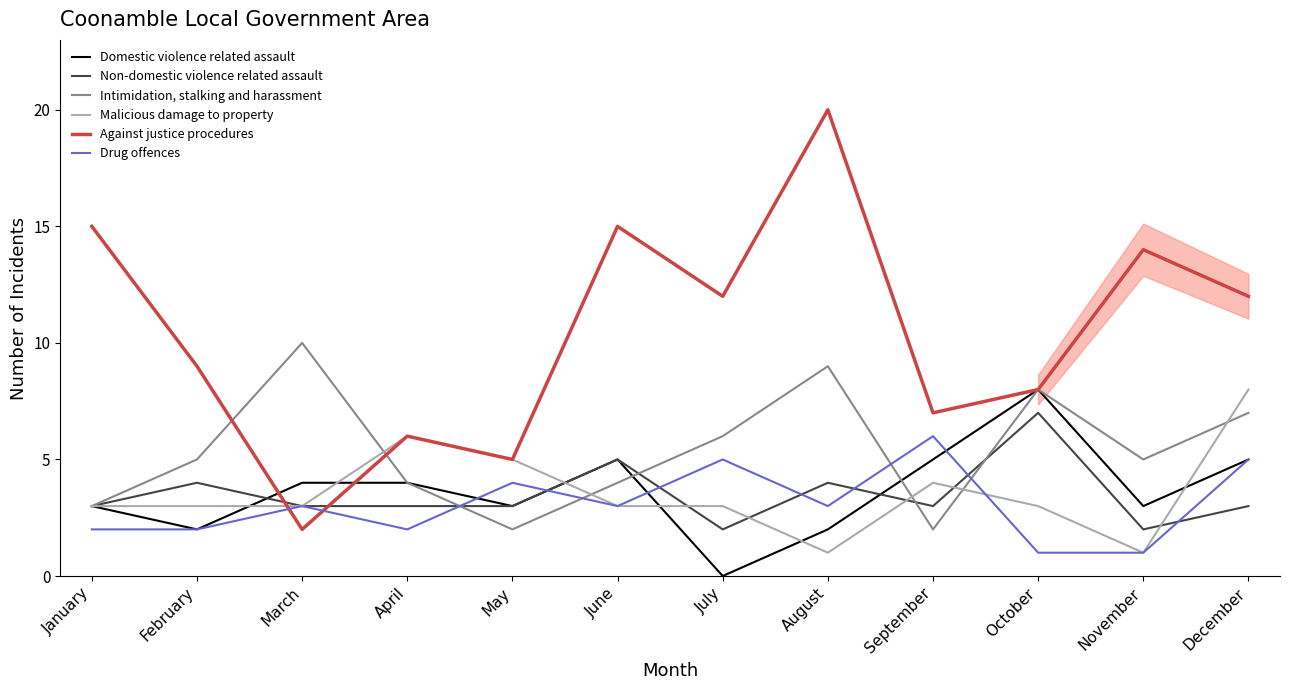

Is it true that Intimidation, stalking and harassment equals 5 at February?

True